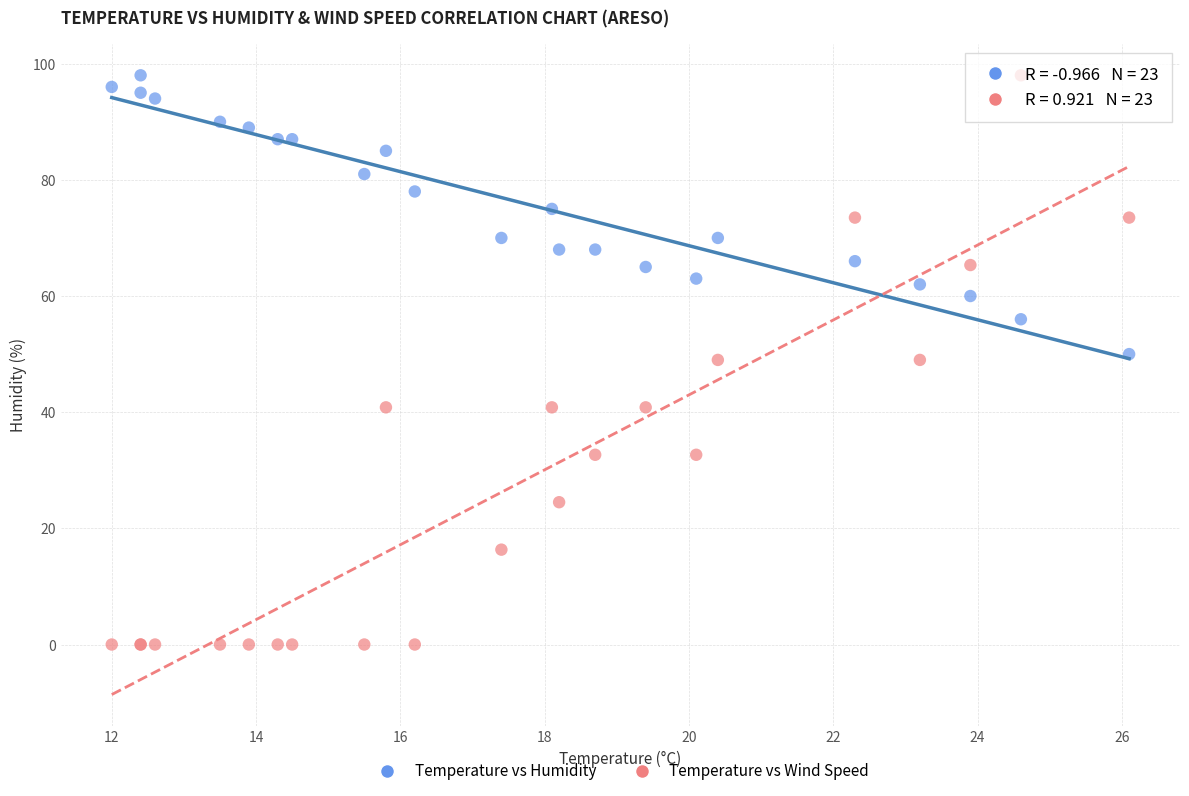

Which series has the widest spread of Y values?

Temperature vs Wind Speed